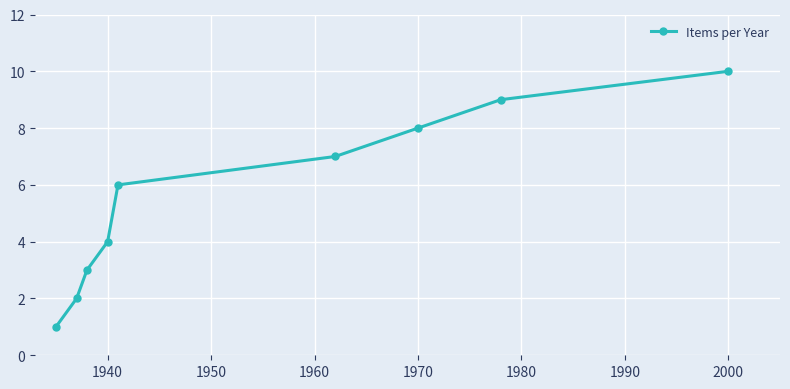

What is the sum of all values?

50